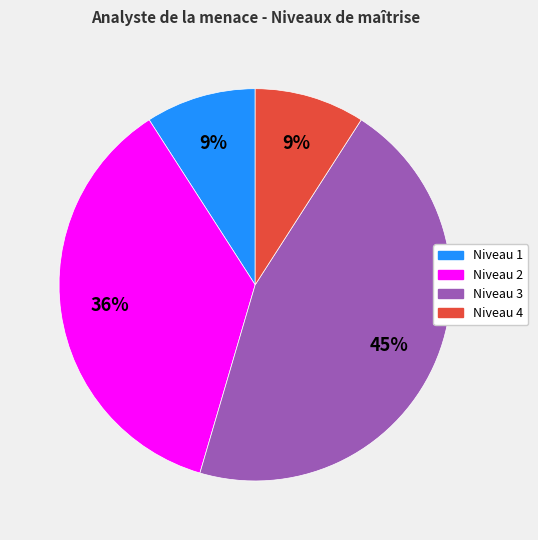

Is there a majority slice in this chart?

No